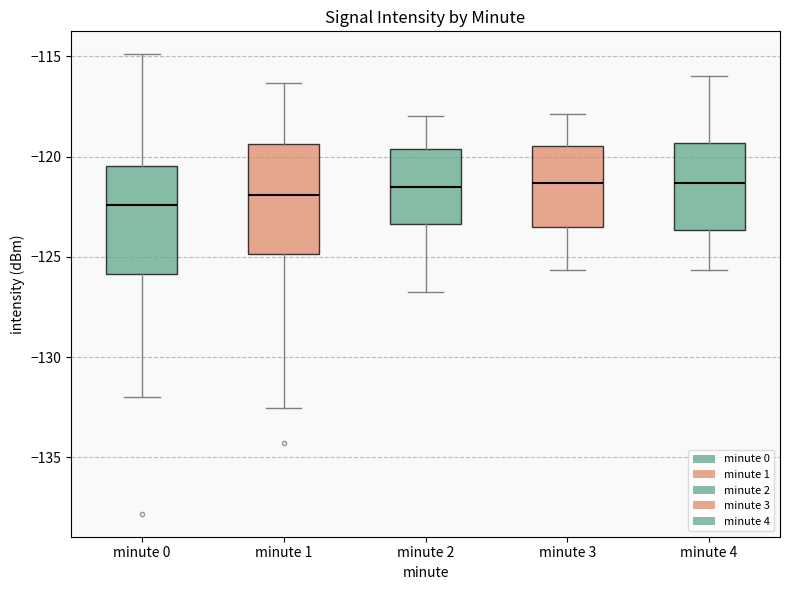

Where is the upper edge of the box for minute 0 on the y-axis? The values are not printed on the chart, so give them approximately, as read against the axis.

-120.5